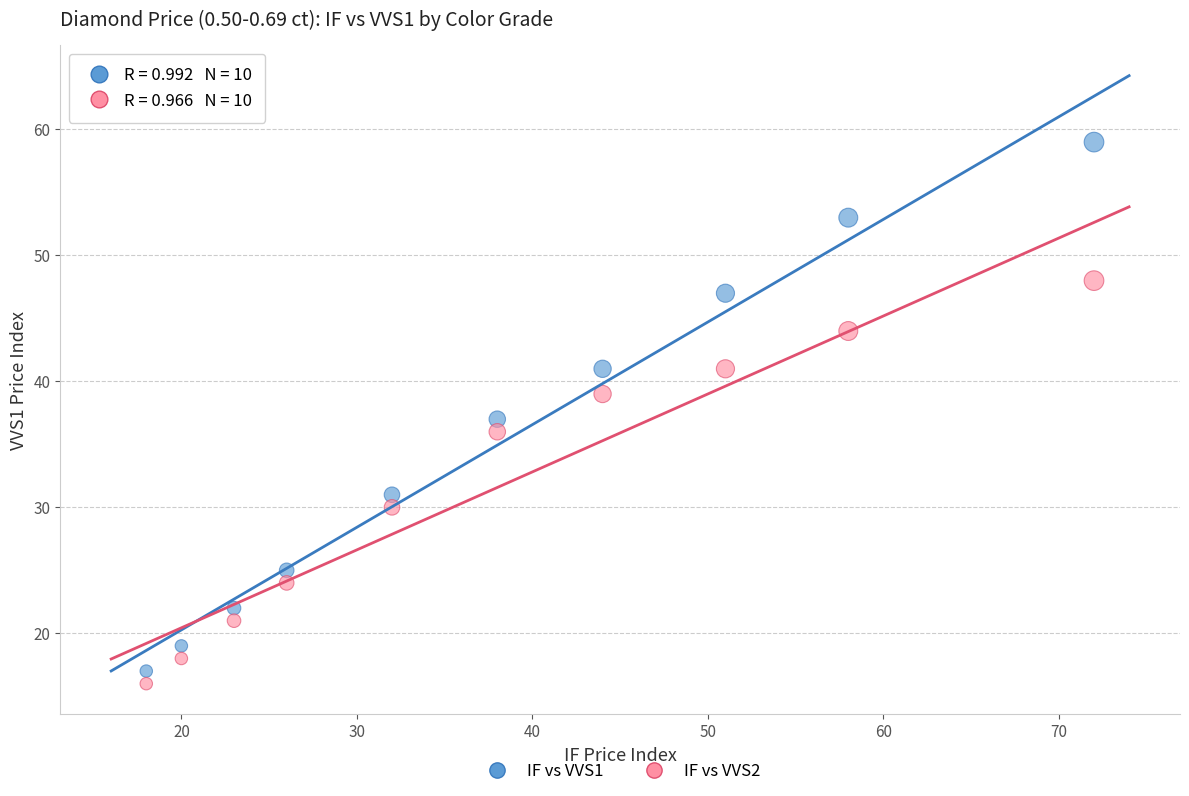

Which series reaches the minimum Y coordinate?

IF vs VVS2